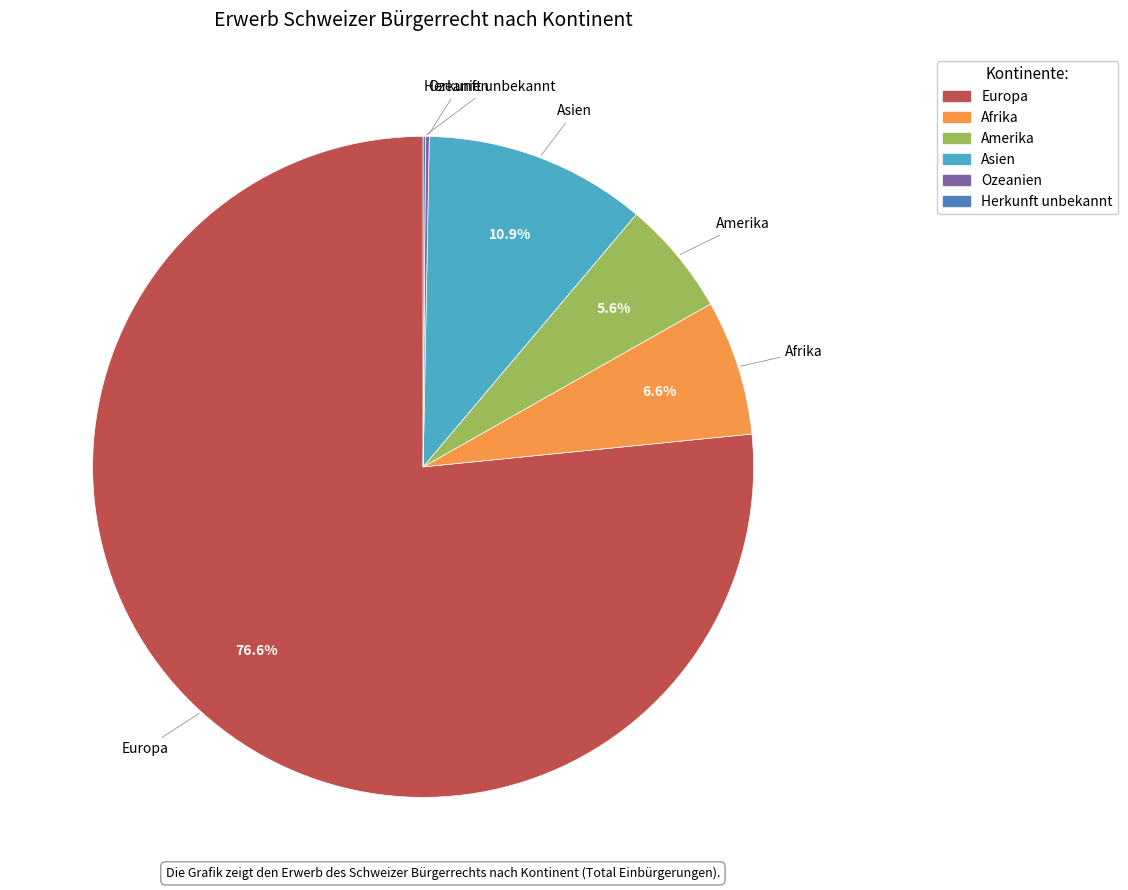

Combined, do Afrika and Amerika account for over 50%?

No